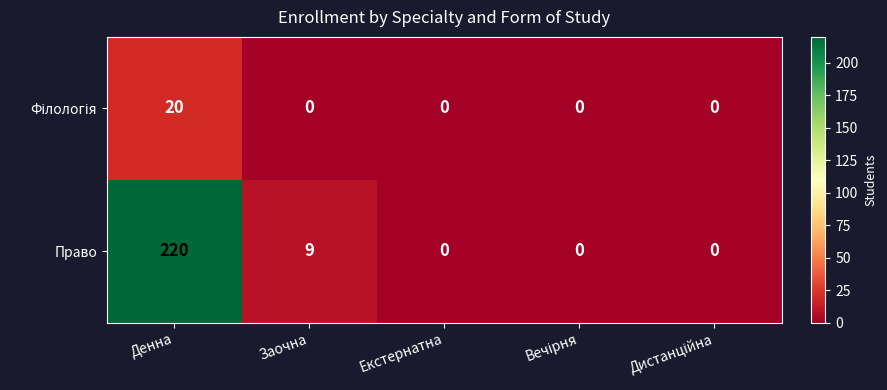

Which series has the largest range (max minus min)?

Право